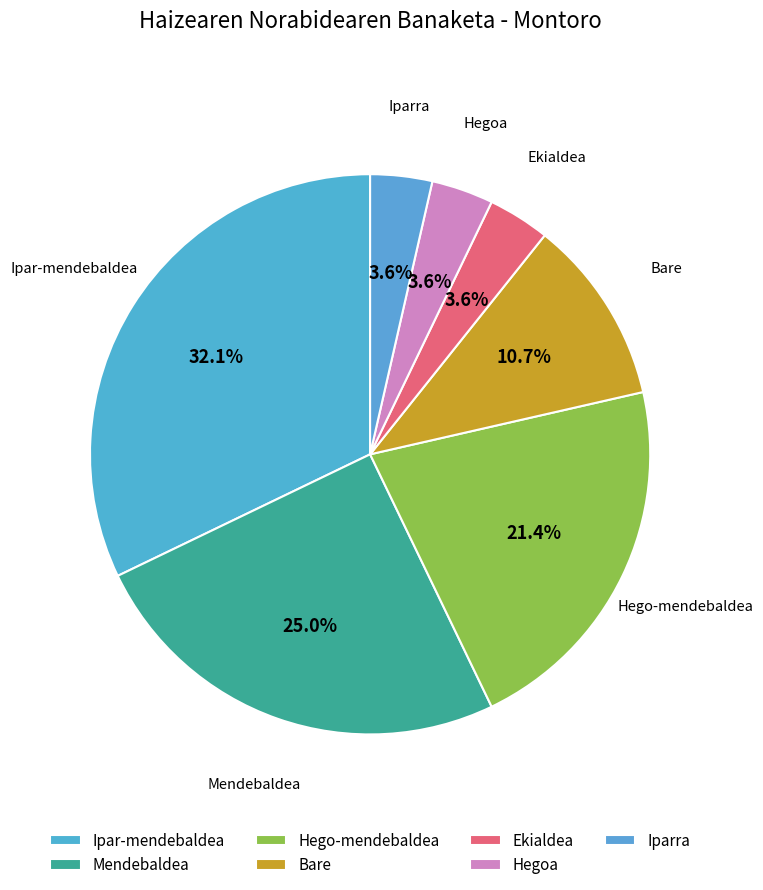

How many segments does this pie chart have?

7